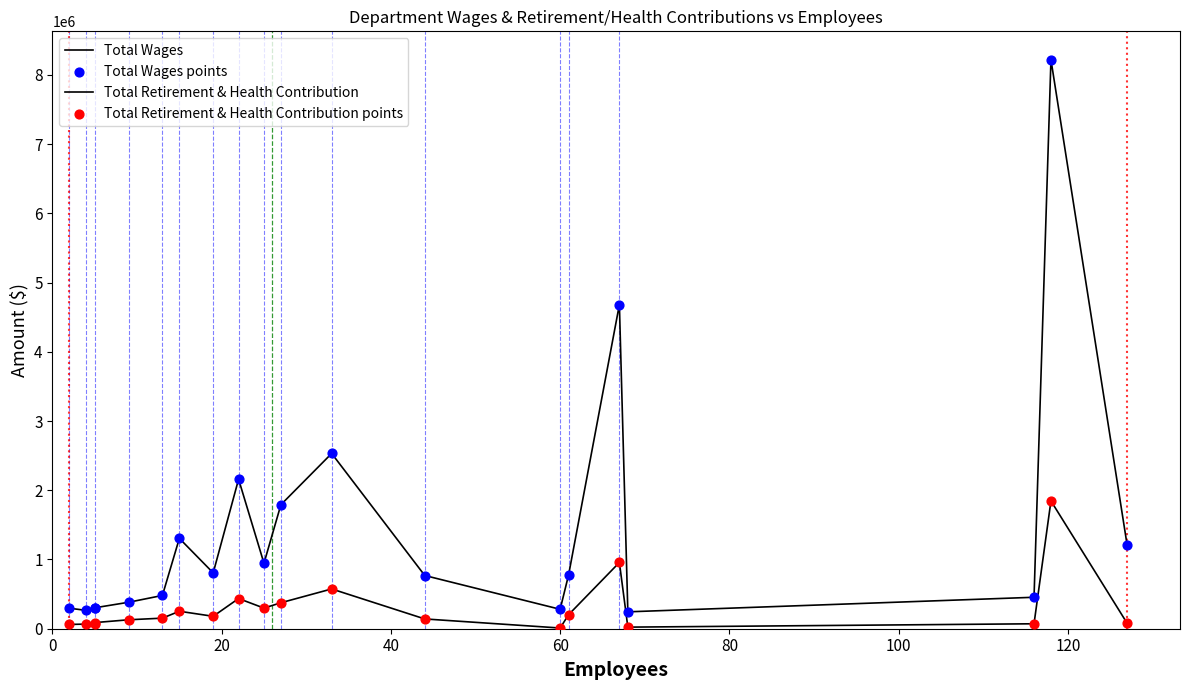

Which series has the largest total across all categories?

Total Wages